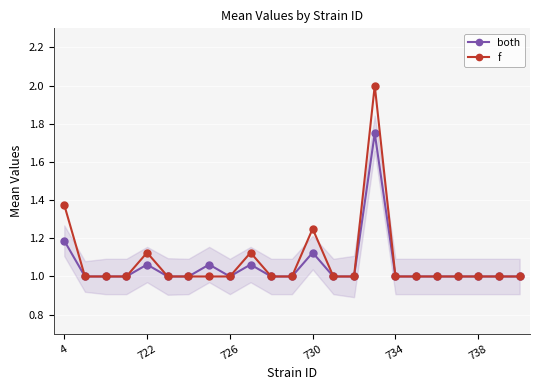

What is the value of the f point at the 3rd from the left?

1.0